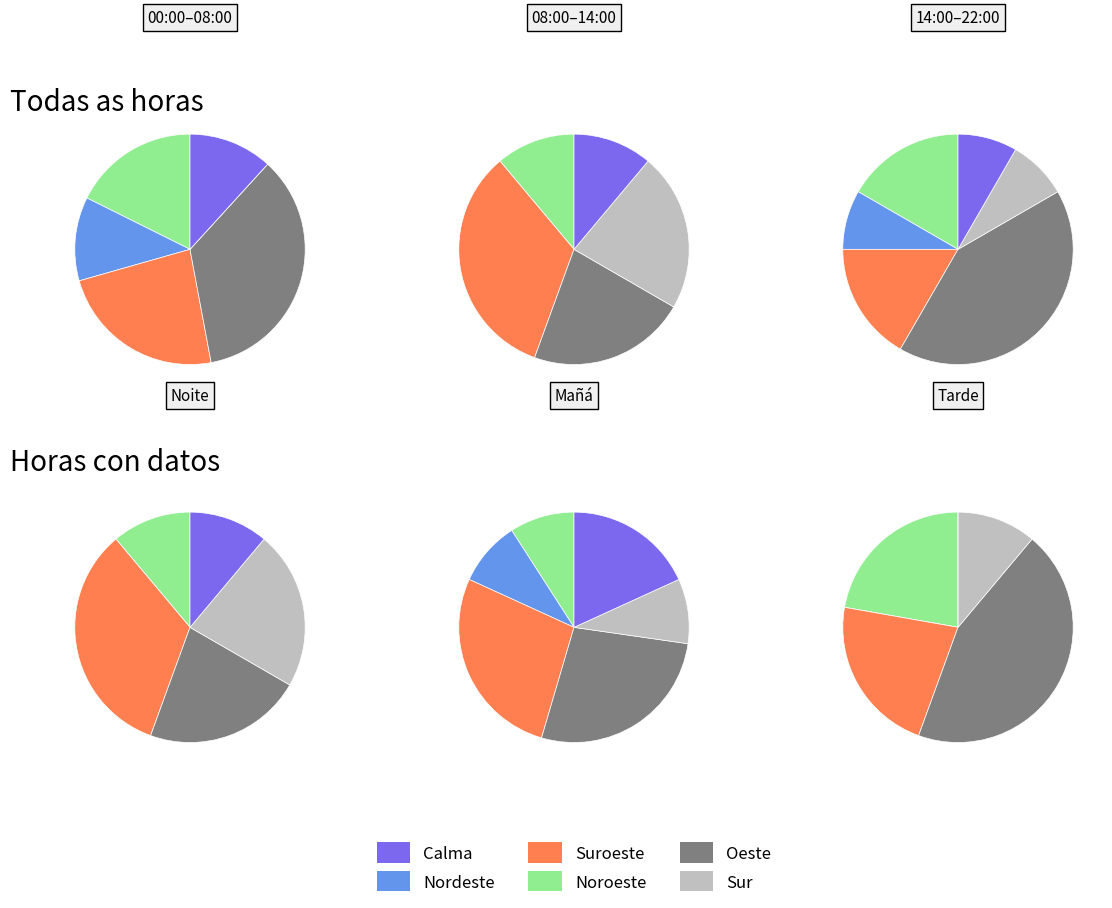

Is Calma the majority of the pie?

No